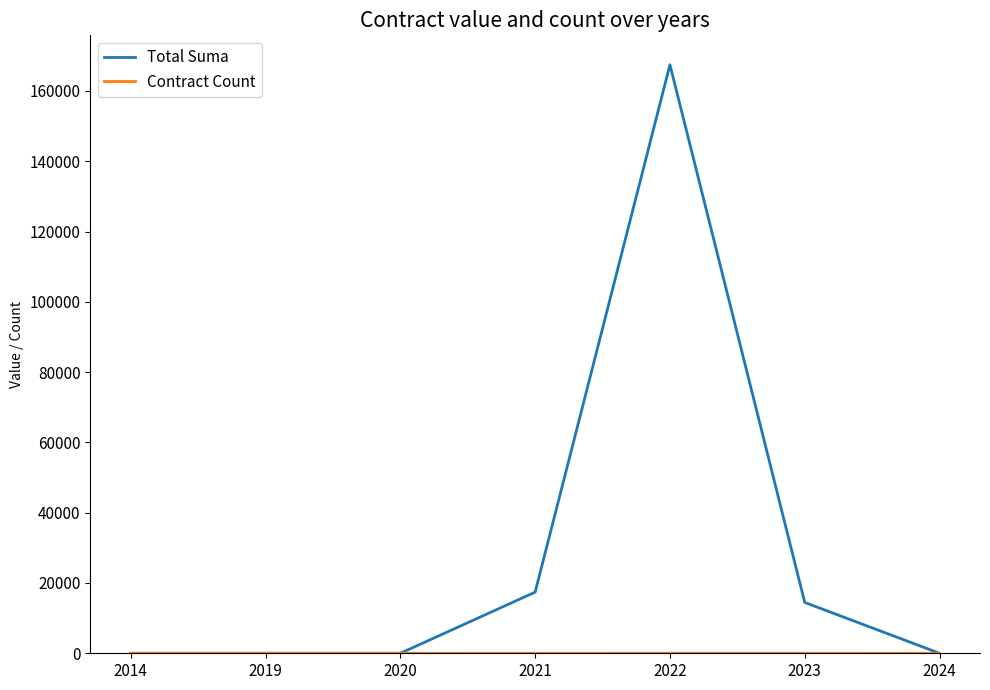

What is the difference between the highest and lowest values at 2020?

6.0